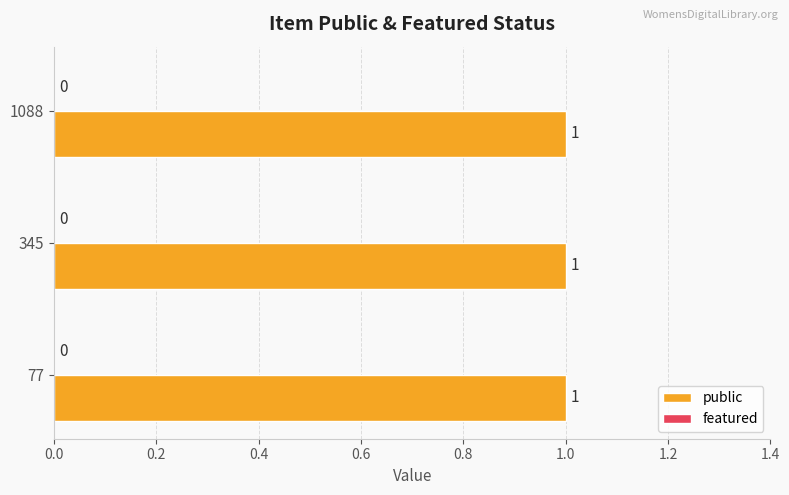

How many bars are there in total?

6